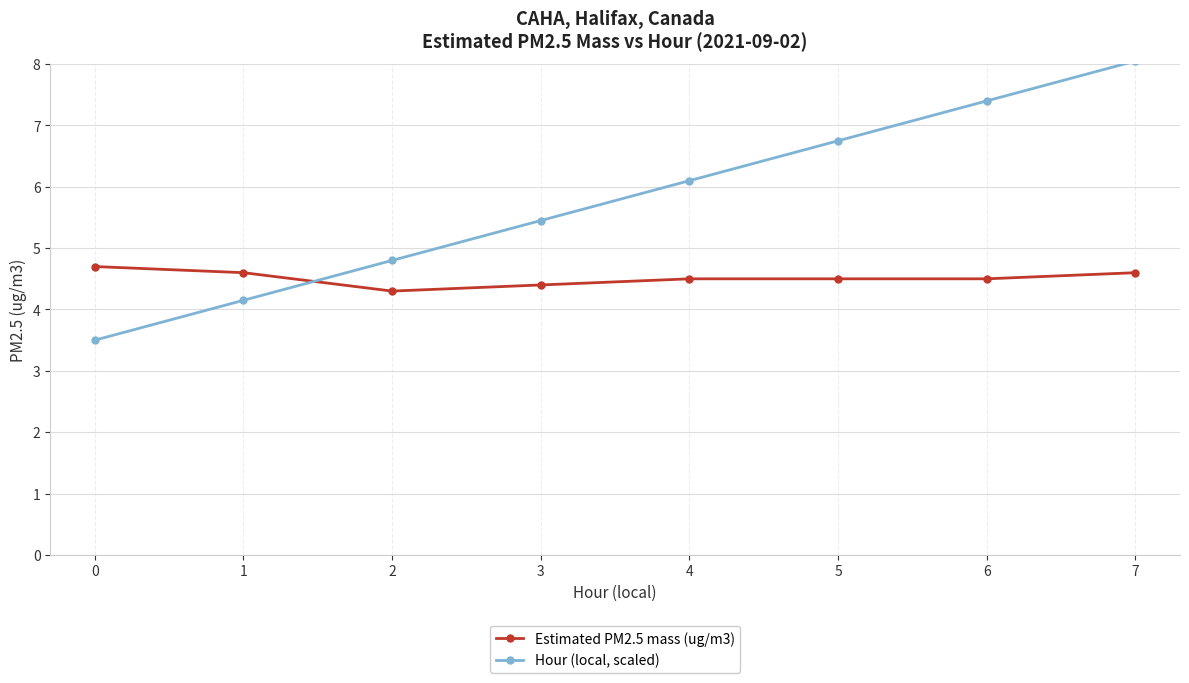

What is the difference between the maximum and minimum values in the Estimated PM2.5 mass (ug/m3) series?

0.4